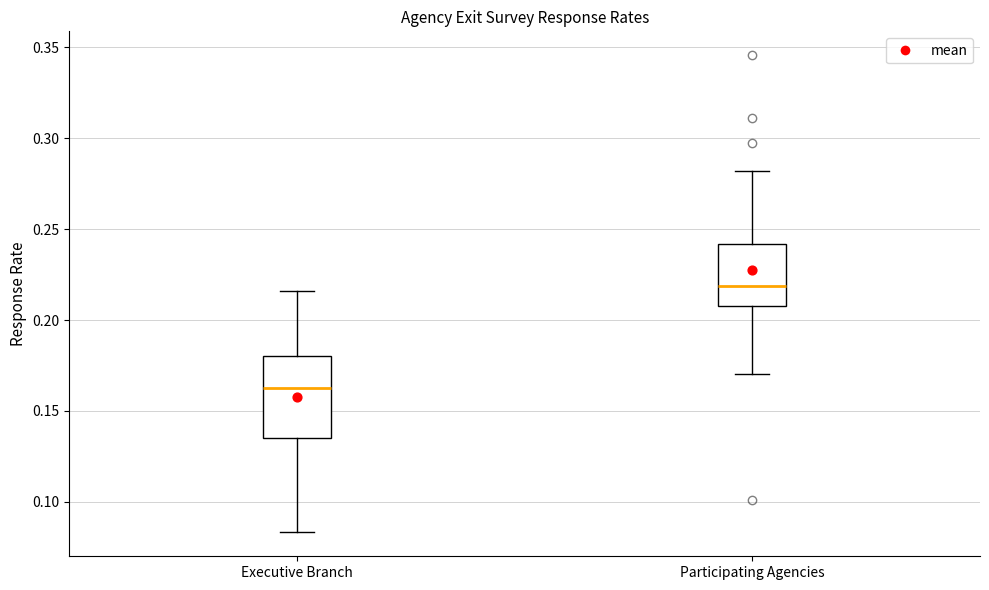

Which box has the lowest median line?

Executive Branch